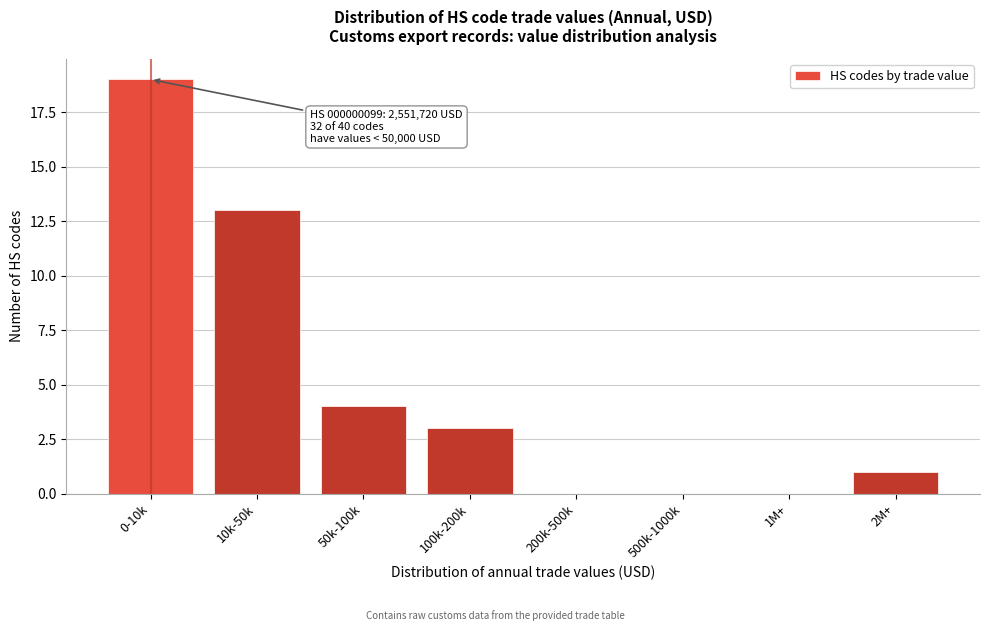

Reading left to right, what are all the values shown in this chart?

0-10k=19	10k-50k=13	50k-100k=4	100k-200k=3	200k-500k=0	500k-1000k=0	1M+=0	2M+=1